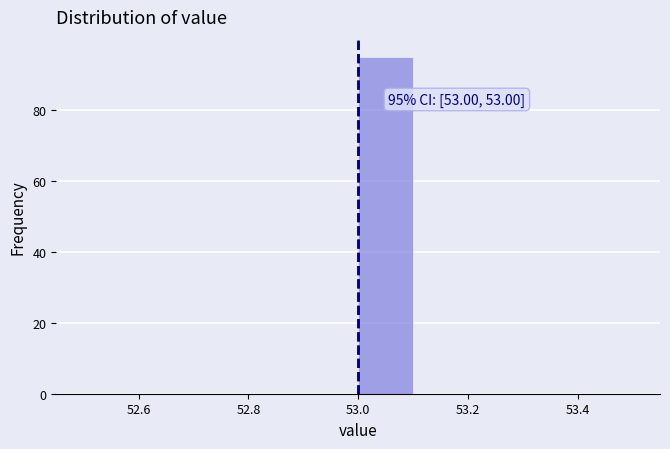

Which range on the x-axis has the tallest bar?

53.0 to 53.1